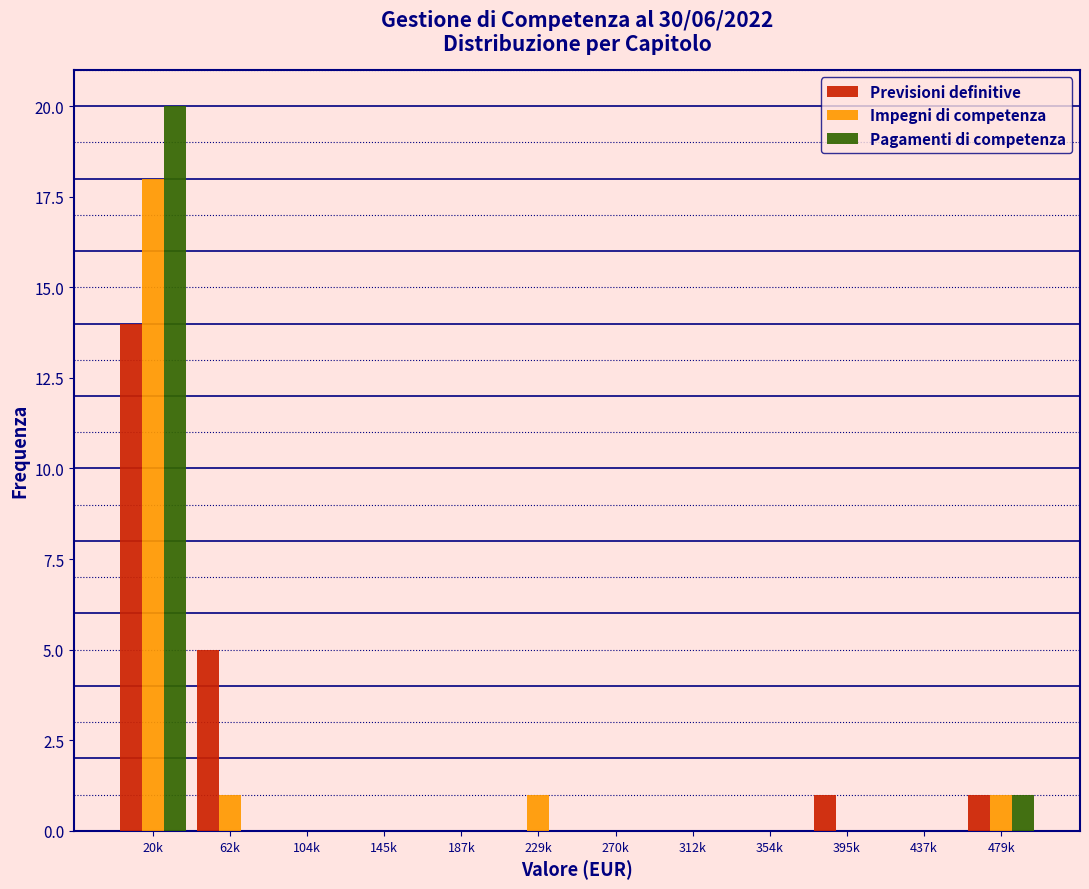

What is the sum of all Pagamenti di competenza values?

21